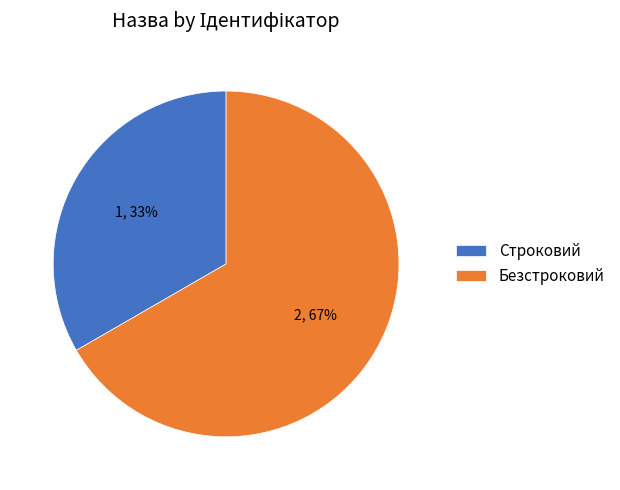

True or false: Строковий accounts for 39% of the total.

False